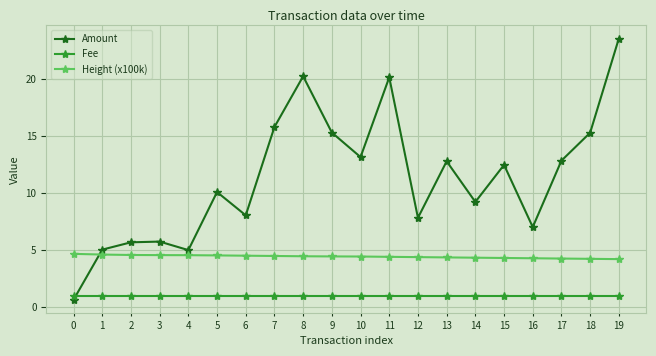

How many lines are shown in the chart?

3